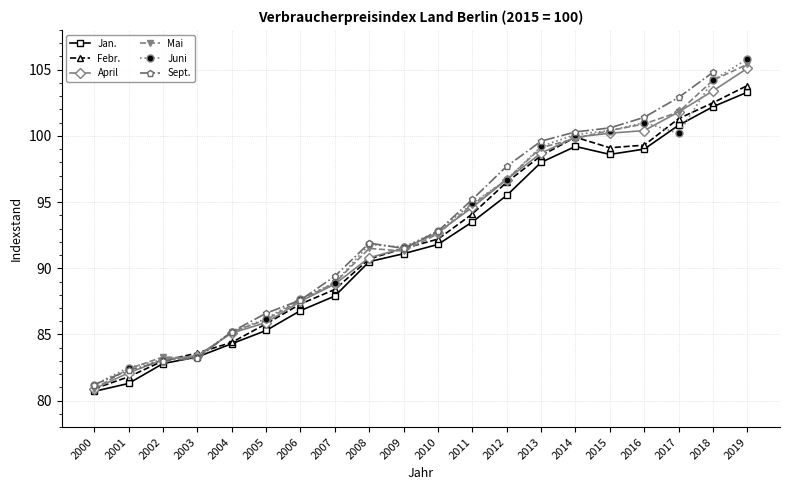

Which series changed the most between 2012 and 2019?

Juni